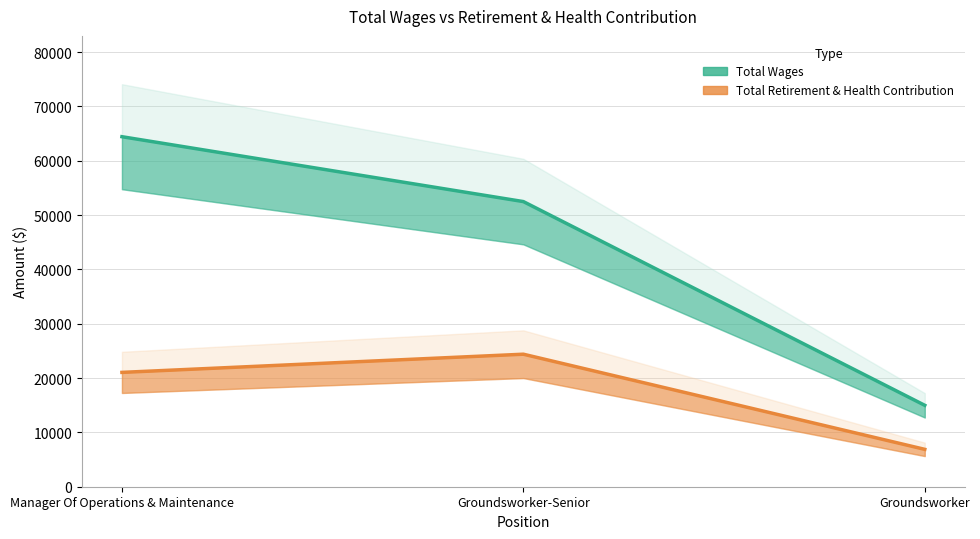

Reading left to right, extract all data points from this chart.

Total Wages: 64440	52495	14985
Total Retirement & Health Contribution: 21050	24397	6880